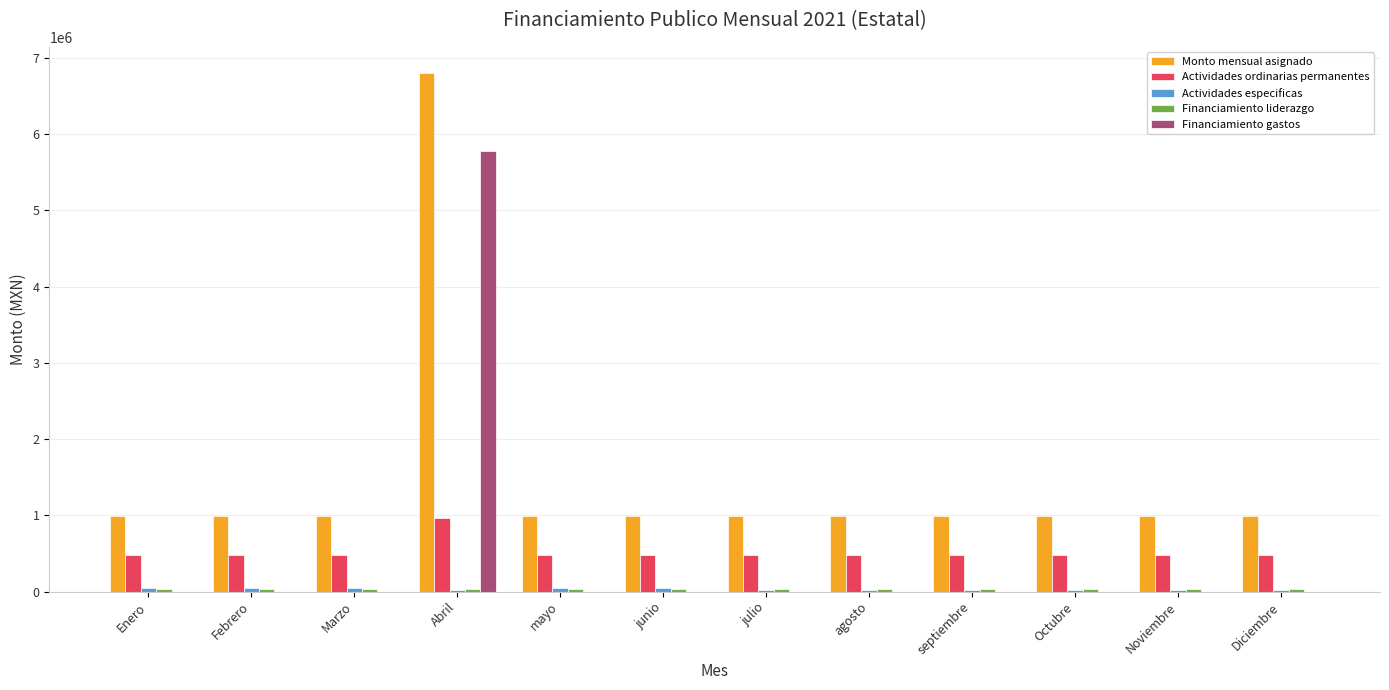

What is the greatest value displayed?

6806781.9